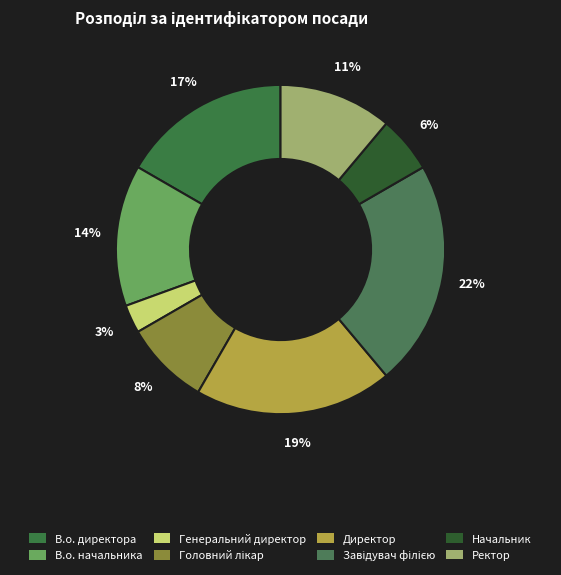

Does any single category account for the majority?

No